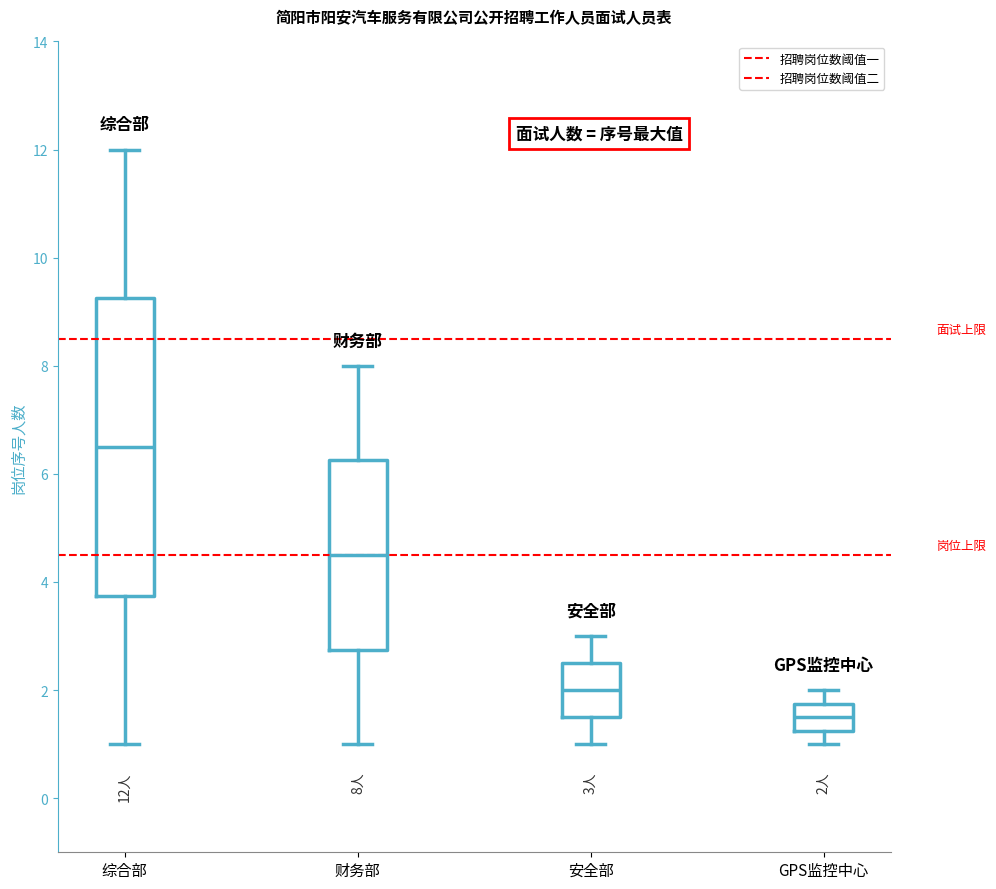

Which box's median line is the lowest?

GPS监控中心